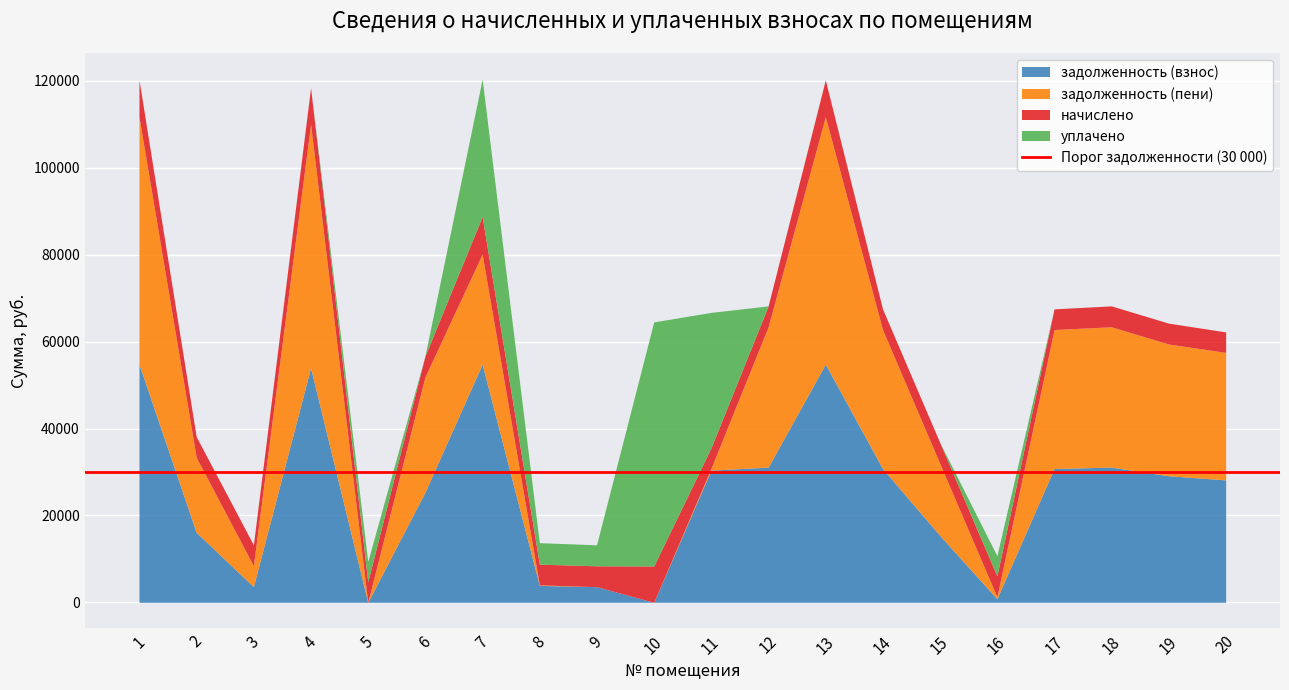

Reading right to left, transcribe all the data shown in this chart.

задолженность (взнос): 28172.3	29127.0	31106.2	30795.6	816.6	15399.8	30795.6	54823.7	31106.2	30423.1	0.0	3600.0	3886.5	54823.7	25345.2	0.0	53988.7	3613.7	16100.3	54823.7
задолженность (пени): 29350.7	30327.0	32308.6	31986.0	459.9	16602.2	31986.0	56942.9	32308.6	392.0	0.0	0.0	132.2	25320.2	26547.6	0.0	56079.1	4816.1	17290.7	56942.9
начислено: 4713.6	4800.0	4809.6	4761.6	4800.0	4809.6	4761.6	8476.8	4809.6	4704.0	8361.6	4800.0	4761.6	8641.4	4809.6	4704.0	8361.6	4809.6	4761.6	8476.8
уплачено: 0.0	0.0	0.0	0.0	4665.1	0.0	0.0	0.0	0.0	31207.1	56178.7	4830.5	4944.7	31622.7	0.0	4704.0	0.0	0.0	0.0	0.0